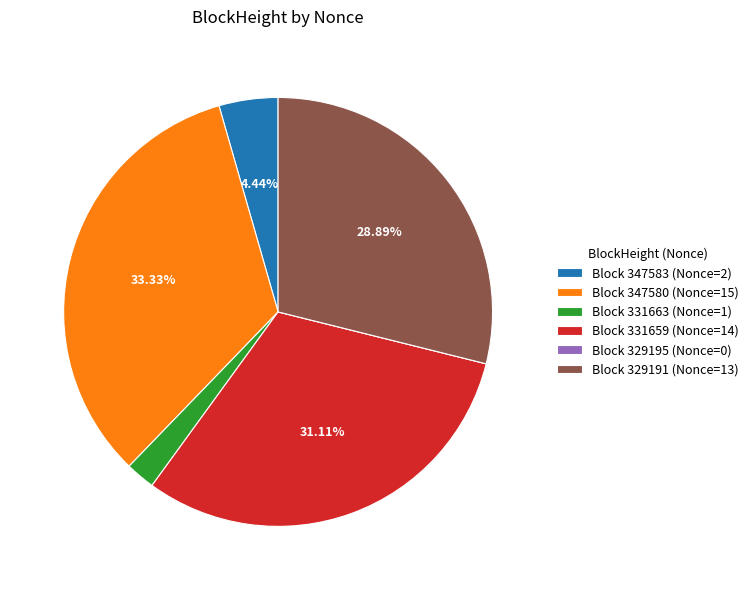

Which has a higher value, Block 331659 (Nonce=14) or Block 347580 (Nonce=15)?

Block 347580 (Nonce=15)